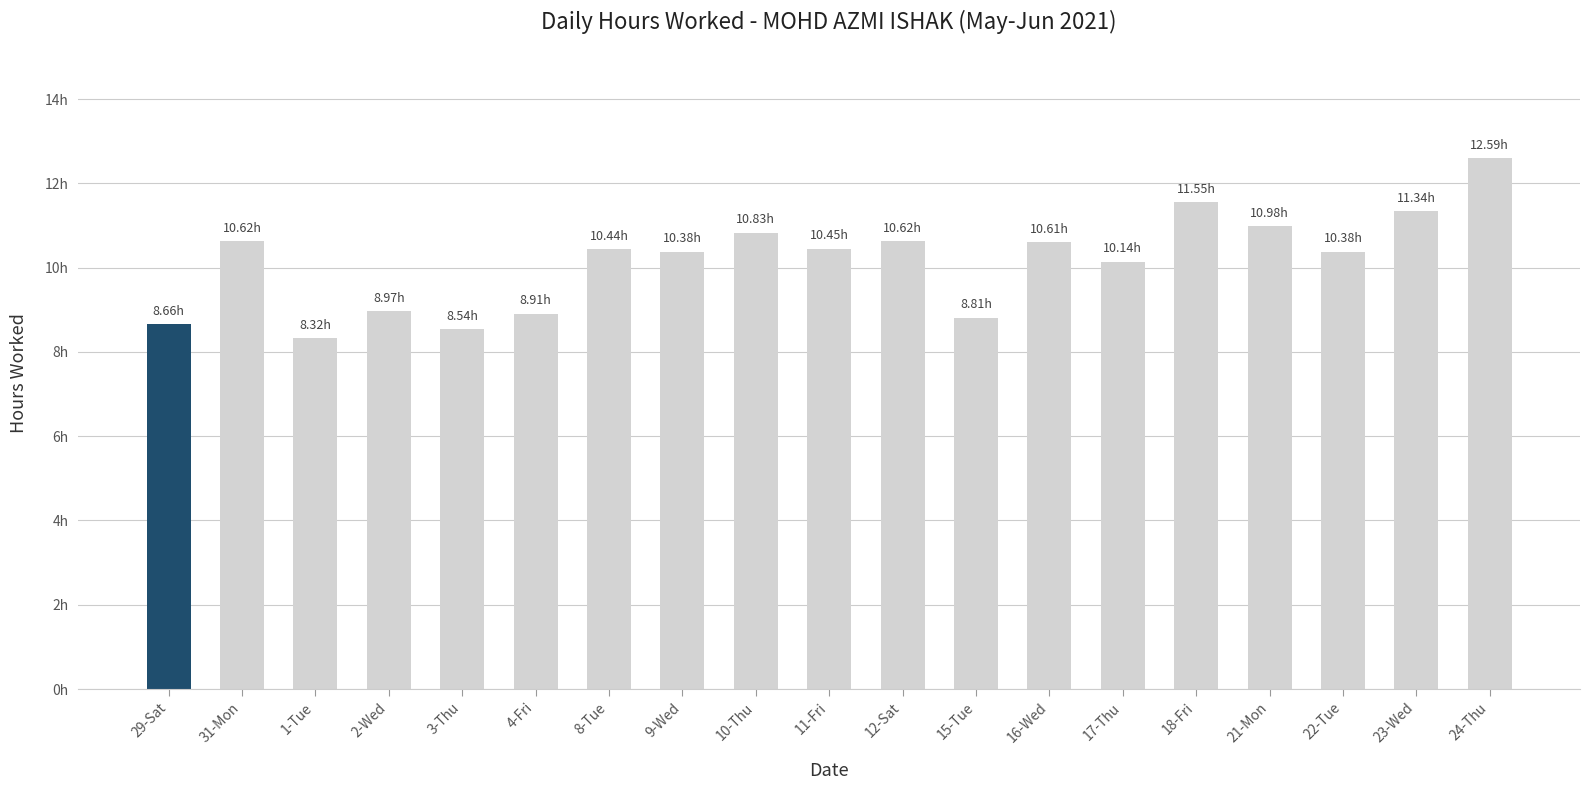

What is the difference between the values at 1-Tue and 3-Thu?

0.2